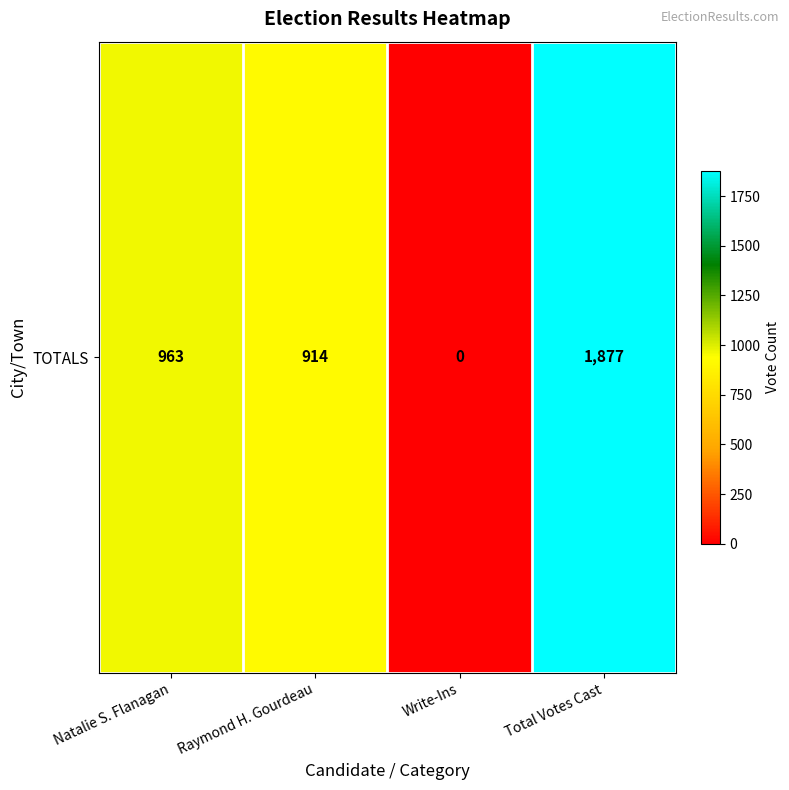

What is the difference between the values at Write-Ins and Raymond H. Gourdeau?

914